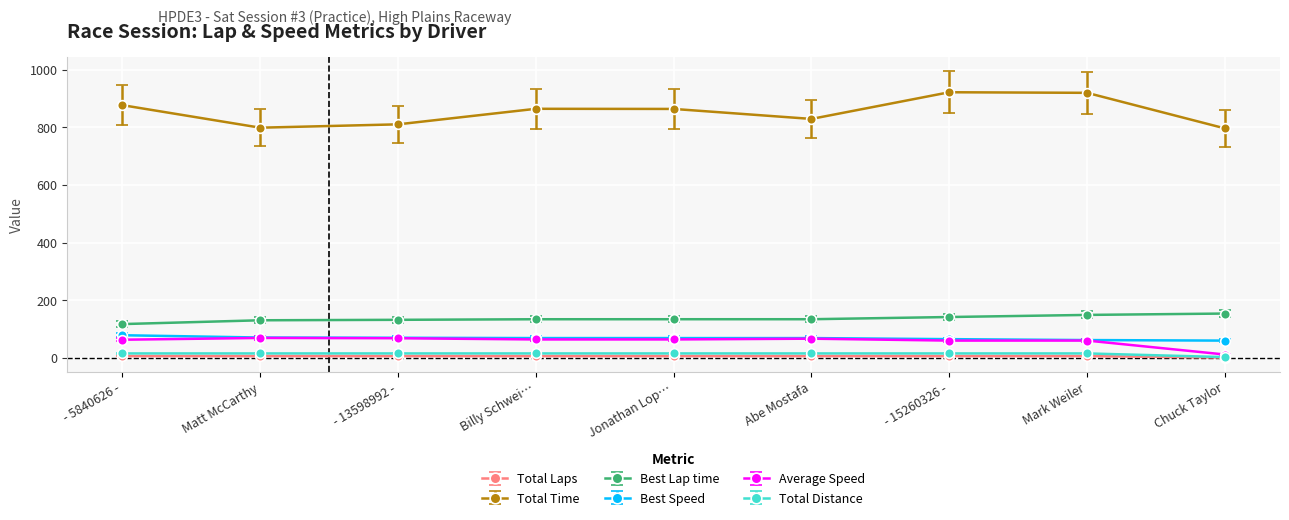

What is the difference between the highest and lowest values at - 13598992 -?

803.9